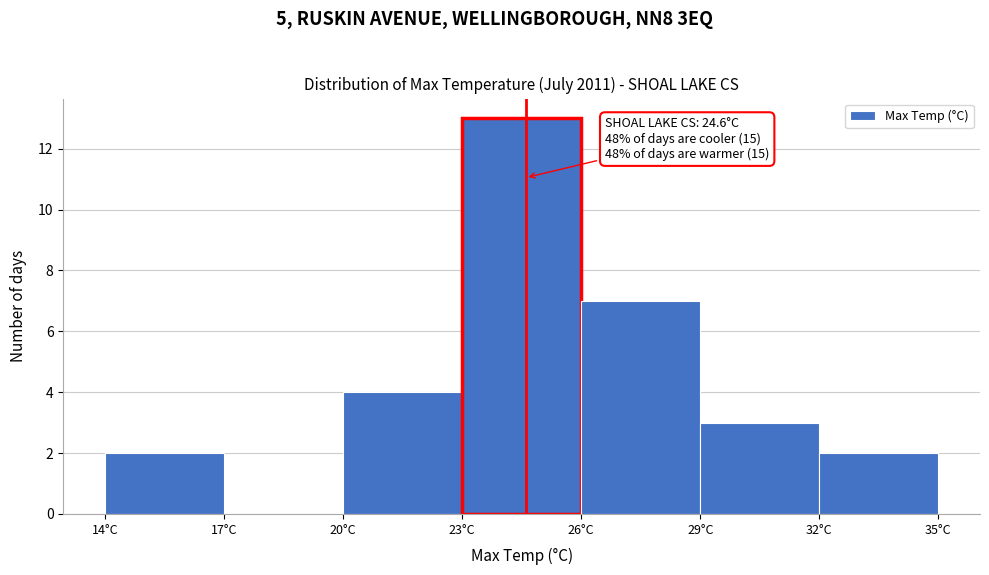

Over which range of the x-axis is the bar tallest?

23 to 26